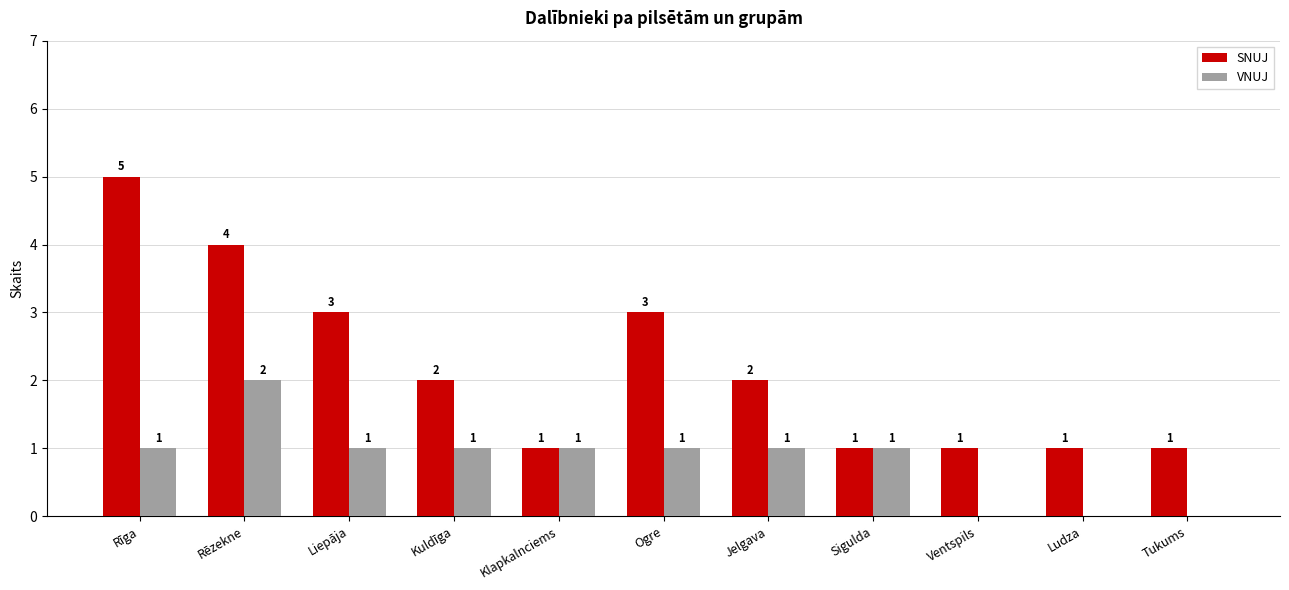

Which label corresponds to the largest value in the chart?

Rīga